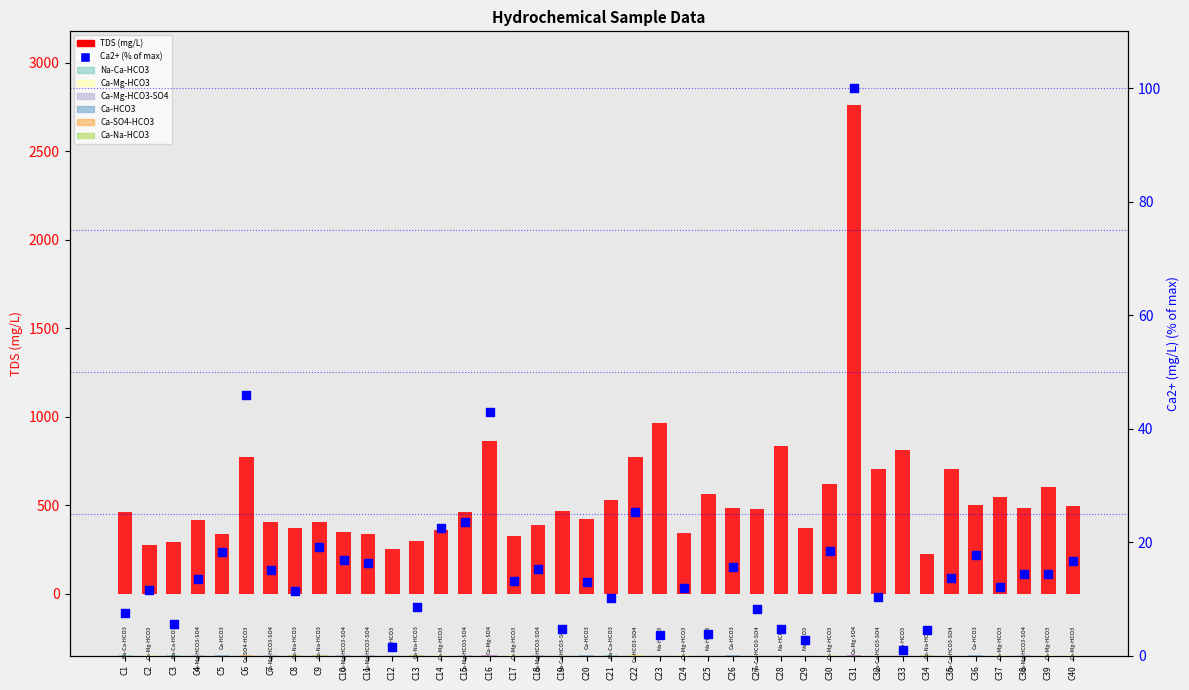

Which series contains the lowest Y value?

Ca2+ (% of max)